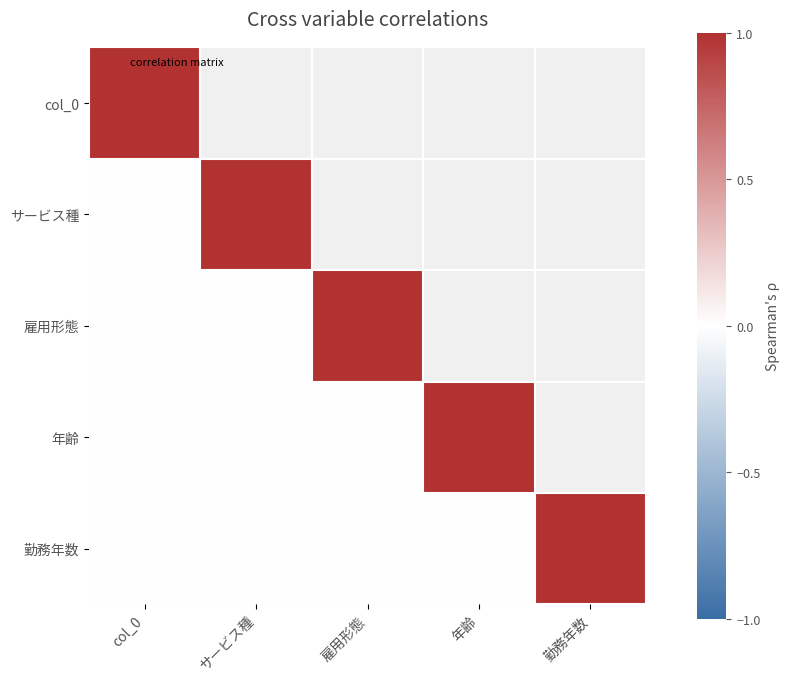

Rank the series by their average value, from lowest to highest.

col_0, サービス種, 雇用形態, 年齢, 勤務年数